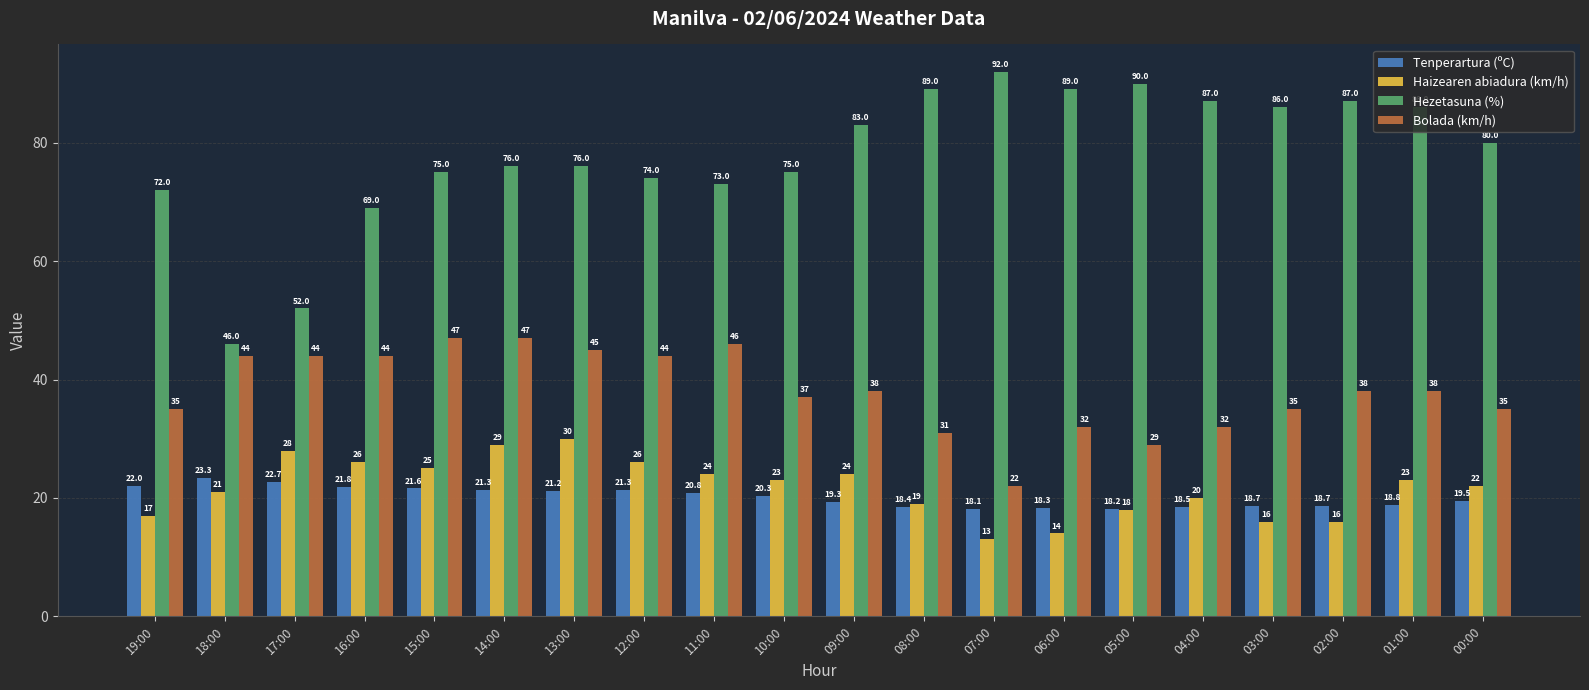

What is the label of the 13th bar from the left?

07:00